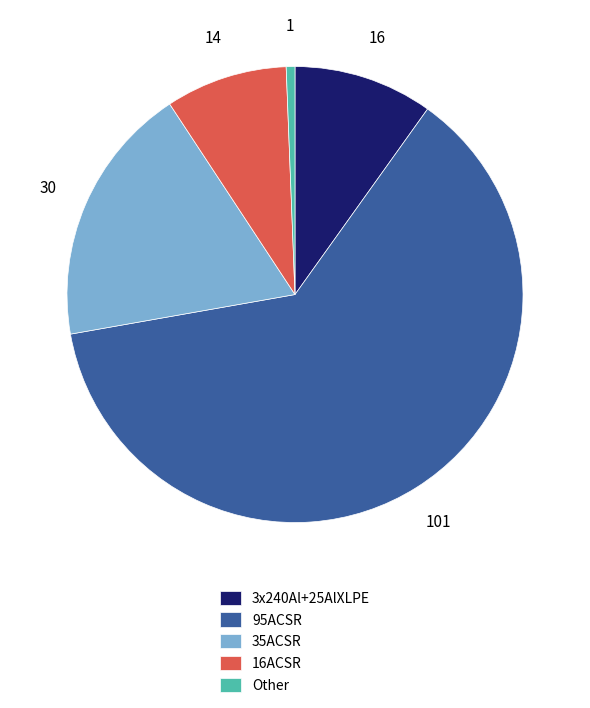

Which slice is the smallest?

Other